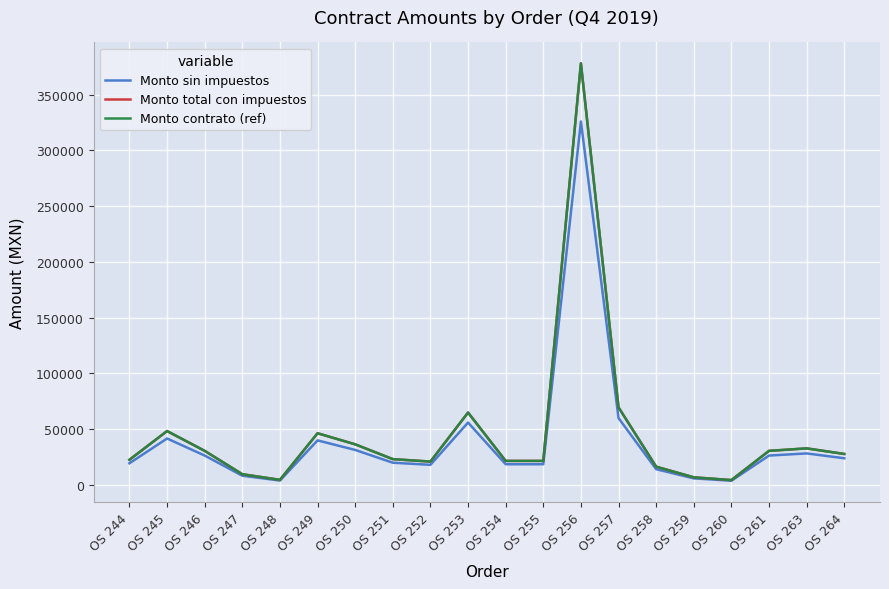

Between OS 247 and OS 251, which is larger?

OS 251